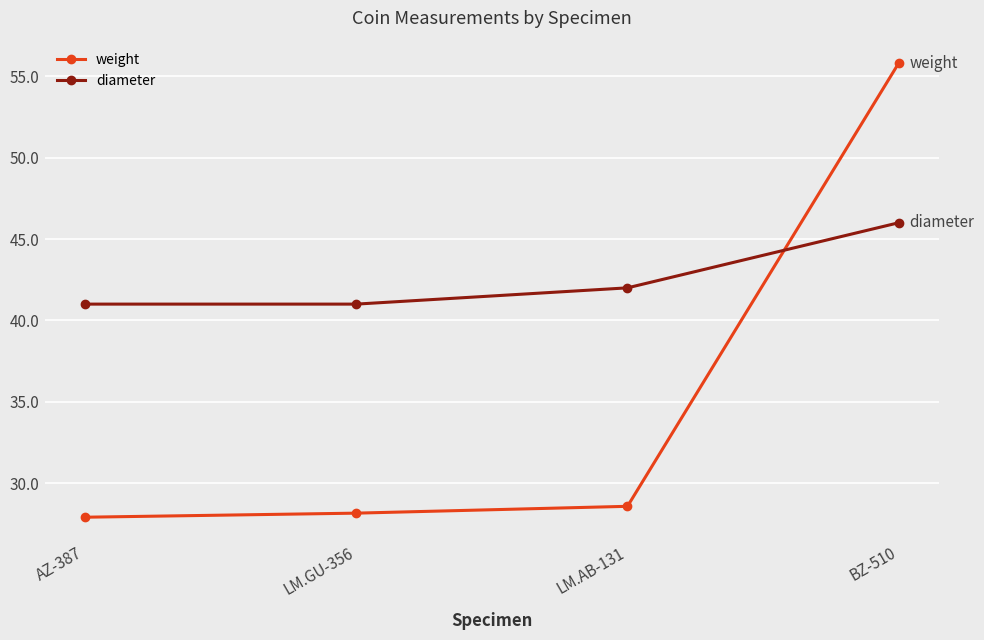

Does the chart display data point markers on the line(s)?

Yes